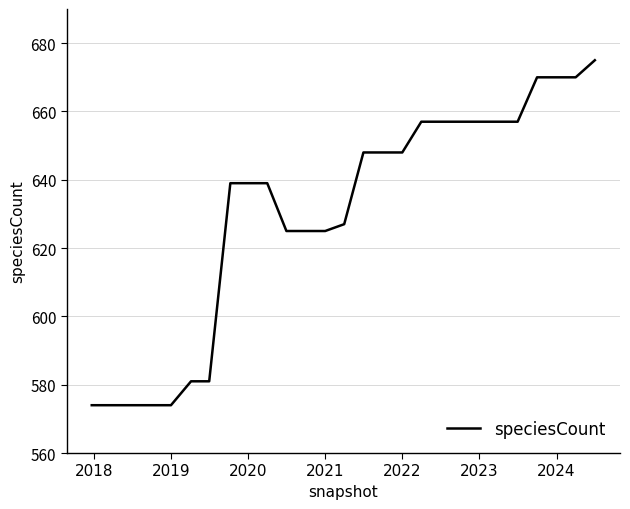

What is the greatest value displayed?

675